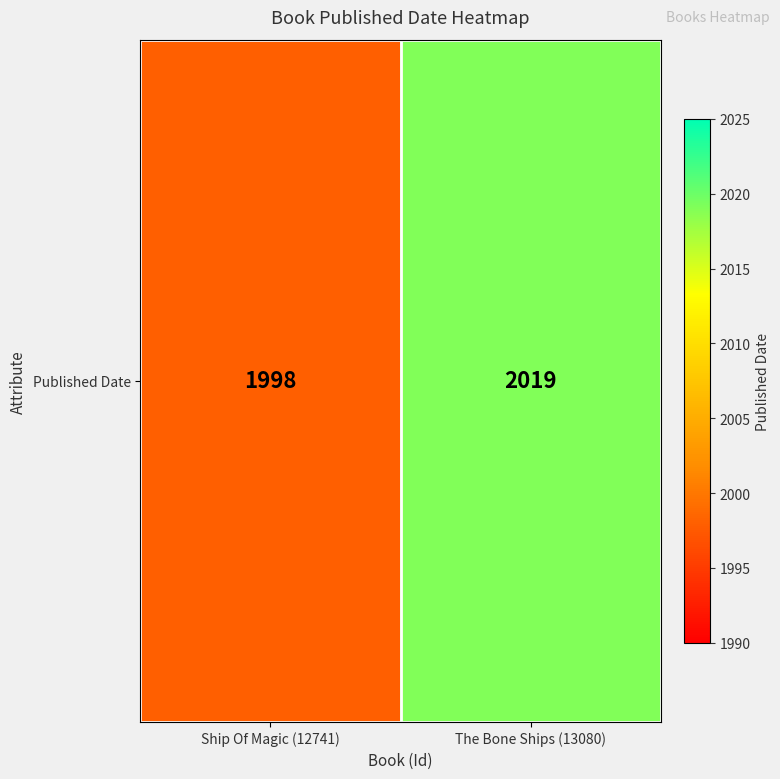

Where is the data nearest to the value 2008?

Ship Of Magic (12741)